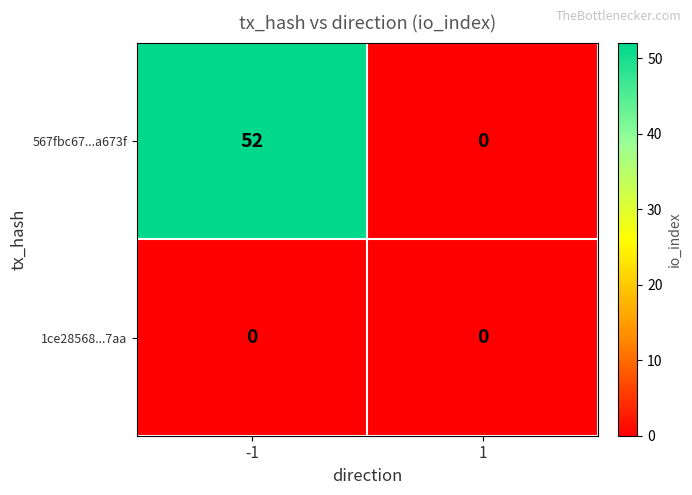

True or false: 567fbc67...a673f has a value of 0 at 1.

True